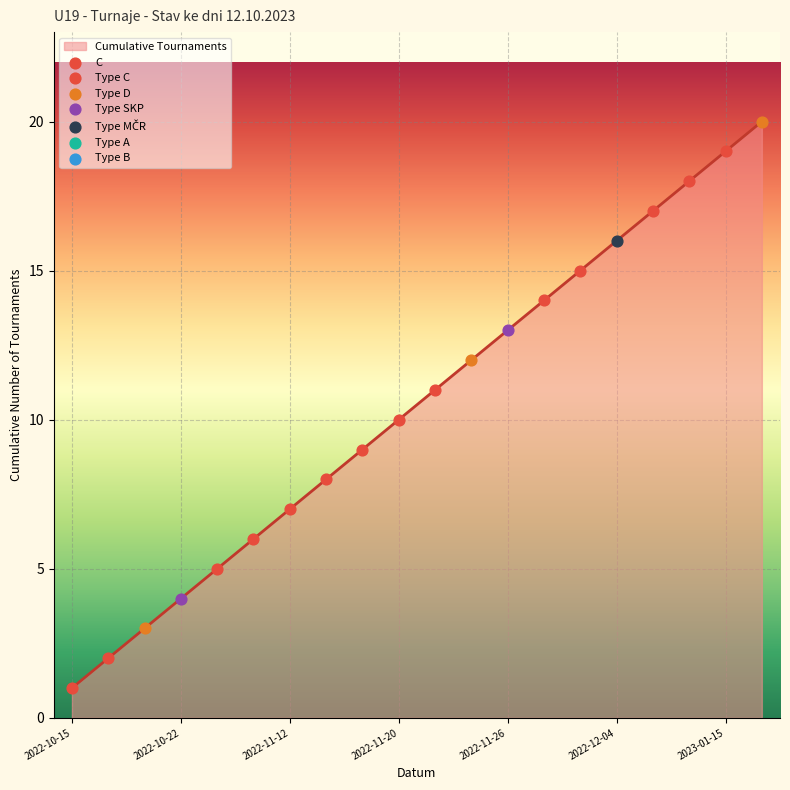

What is the greatest value displayed?

20